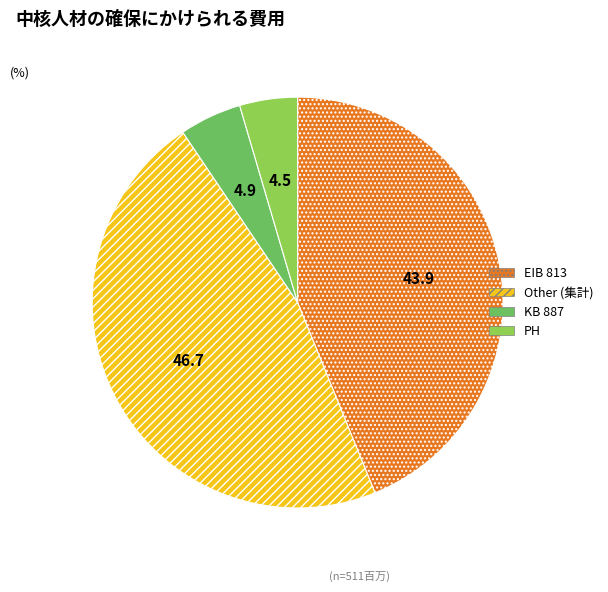

Is there a majority slice in this chart?

No